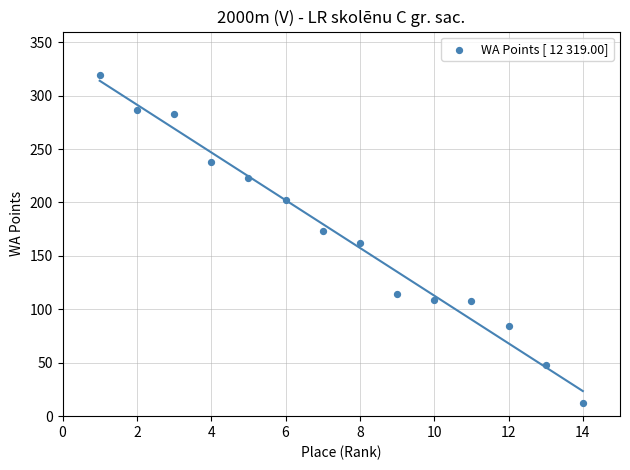

What is the range of Y values (max minus min)?

307